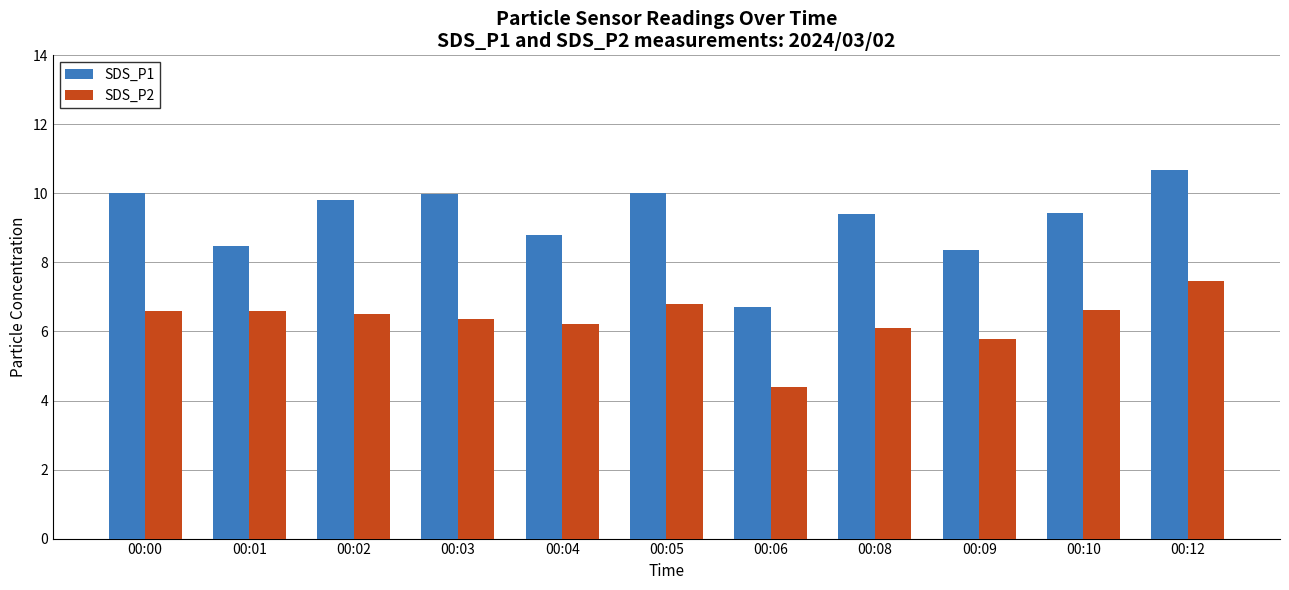

What is the value of the SDS_P1 bar at the 5th from the left?

8.8